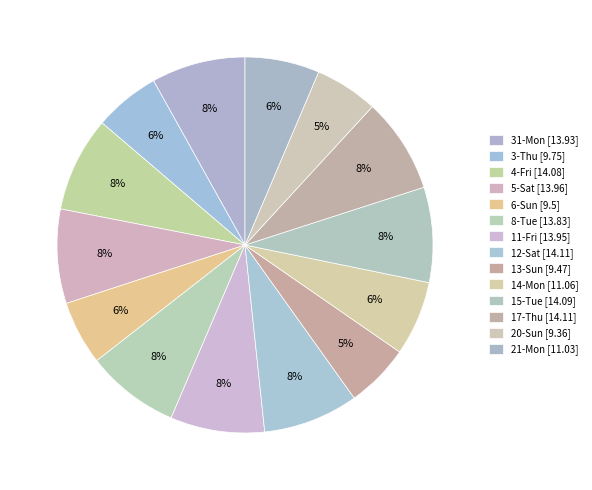

How many segments does this pie chart have?

14